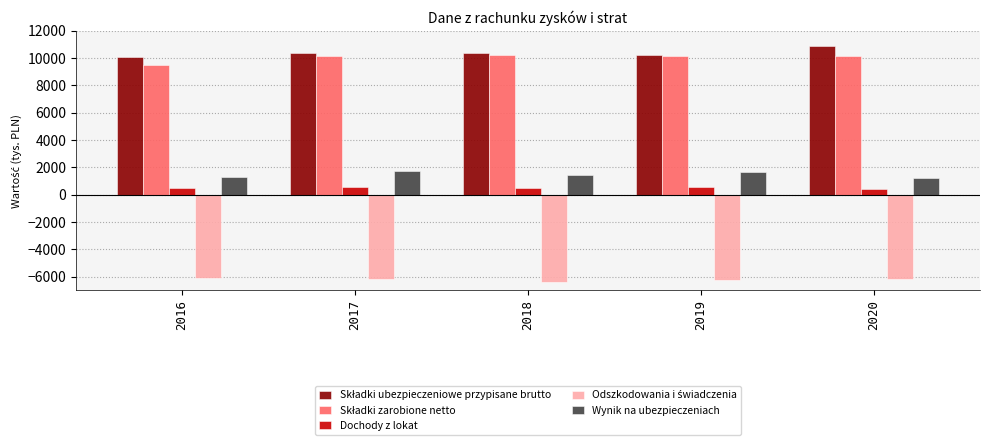

Are the bars horizontal?

No